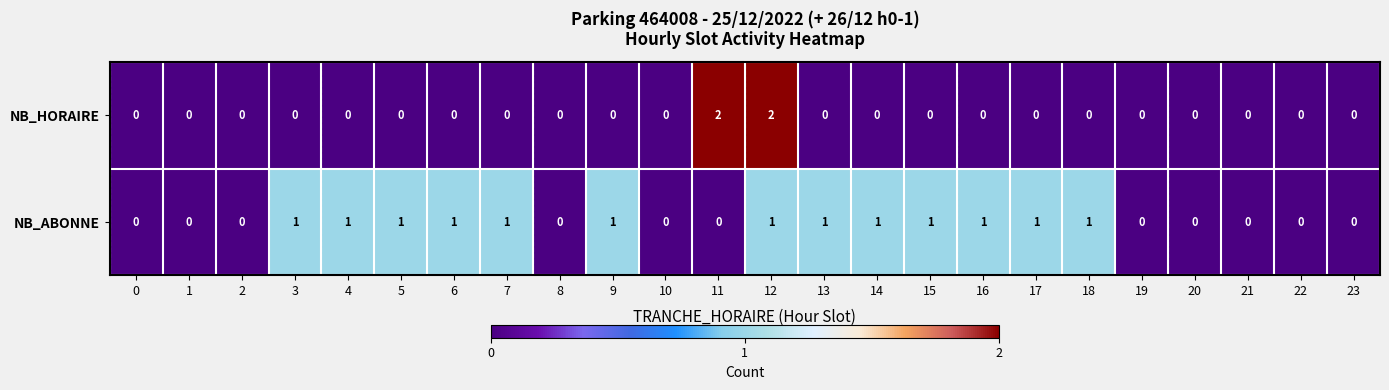

What is the greatest value displayed?

2